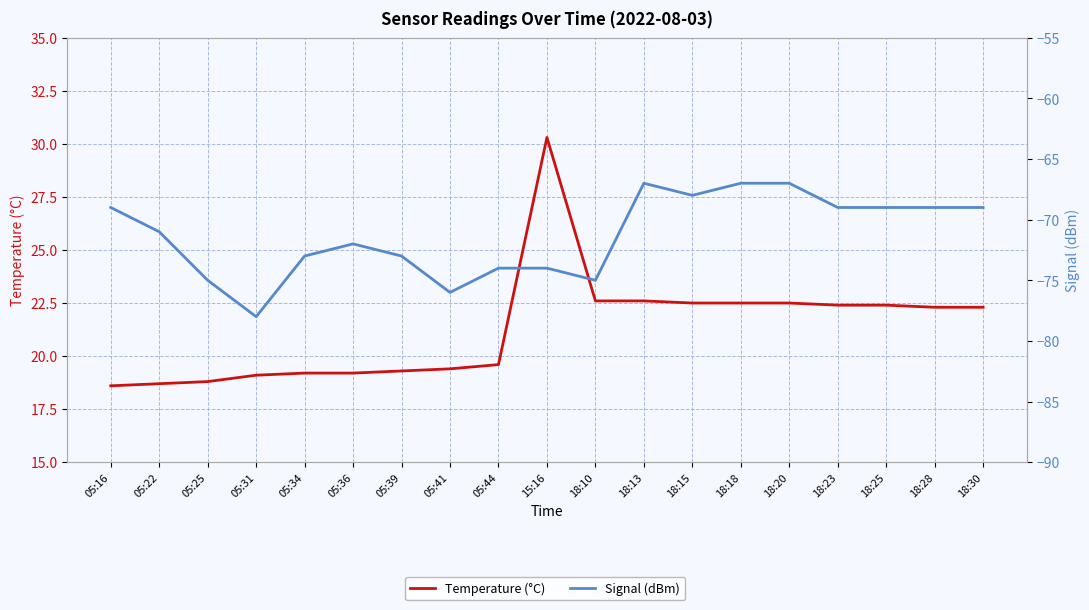

Reading left to right, list all the values displayed in this chart.

Temperature (°C): 18.6	18.7	18.8	19.1	19.2	19.2	19.3	19.4	19.6	30.3	22.6	22.6	22.5	22.5	22.5	22.4	22.4	22.3	22.3
Signal (dBm): -69.0	-71.0	-75.0	-78.0	-73.0	-72.0	-73.0	-76.0	-74.0	-74.0	-75.0	-67.0	-68.0	-67.0	-67.0	-69.0	-69.0	-69.0	-69.0